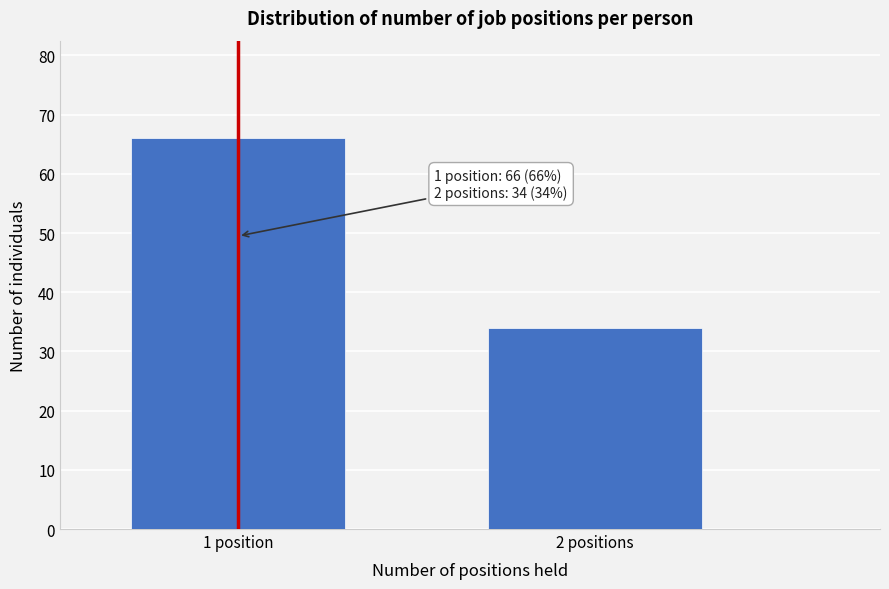

Reading right to left, list all the values displayed in this chart.

2 positions=34	1 position=66